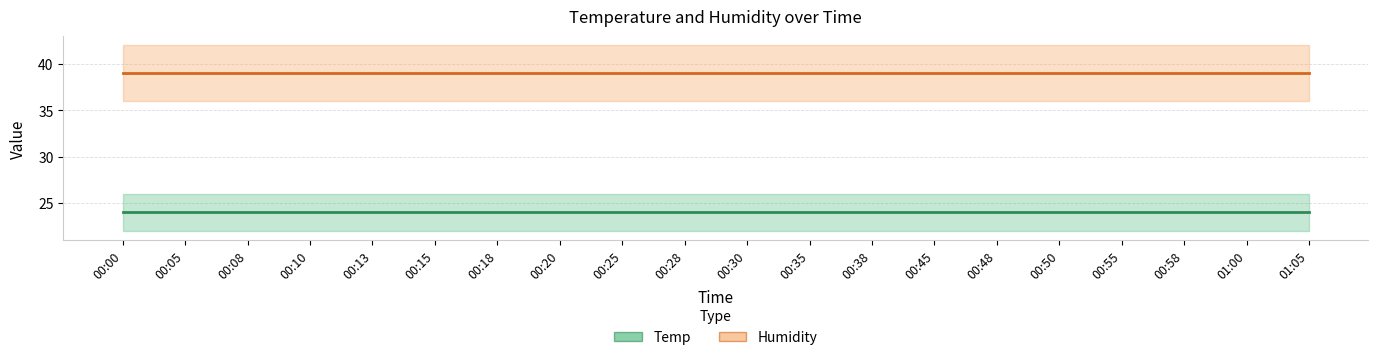

Which series changed the most between 00:10 and 00:35?

Humidity